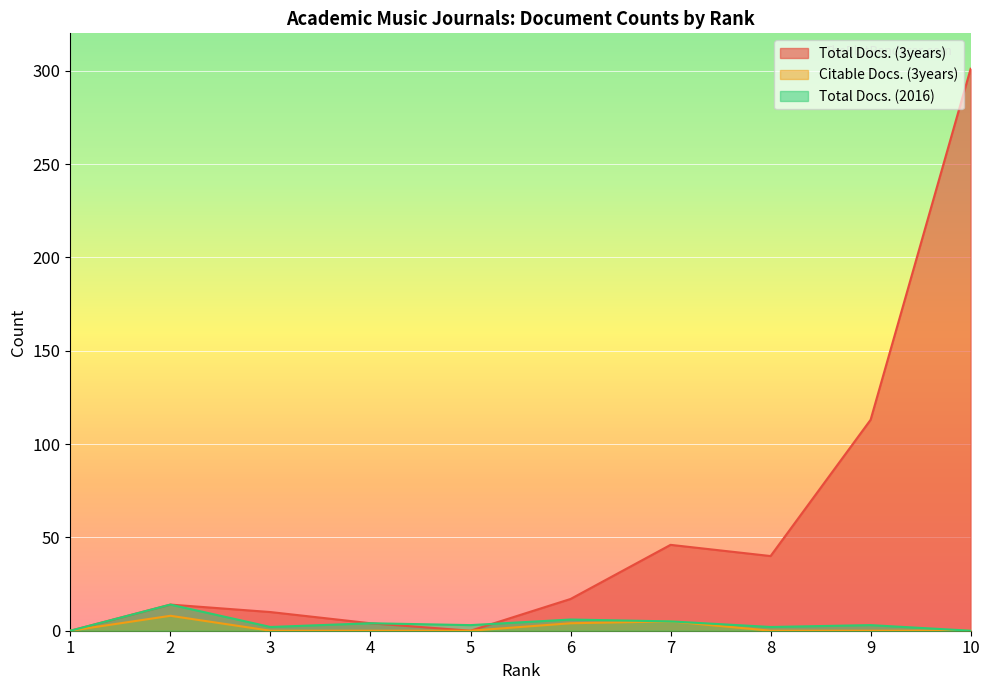

What is the greatest value displayed?

301